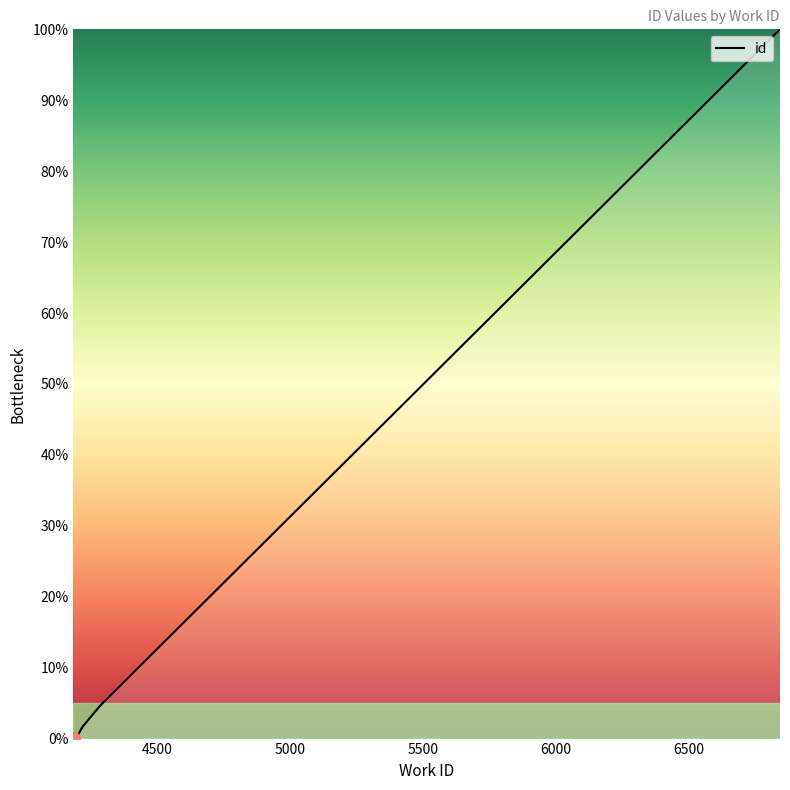

List the labels in order of value, largest first.

6843, 4284, 4217, 4217, 4216, 4214, 4214, 4199, 4183, 4183